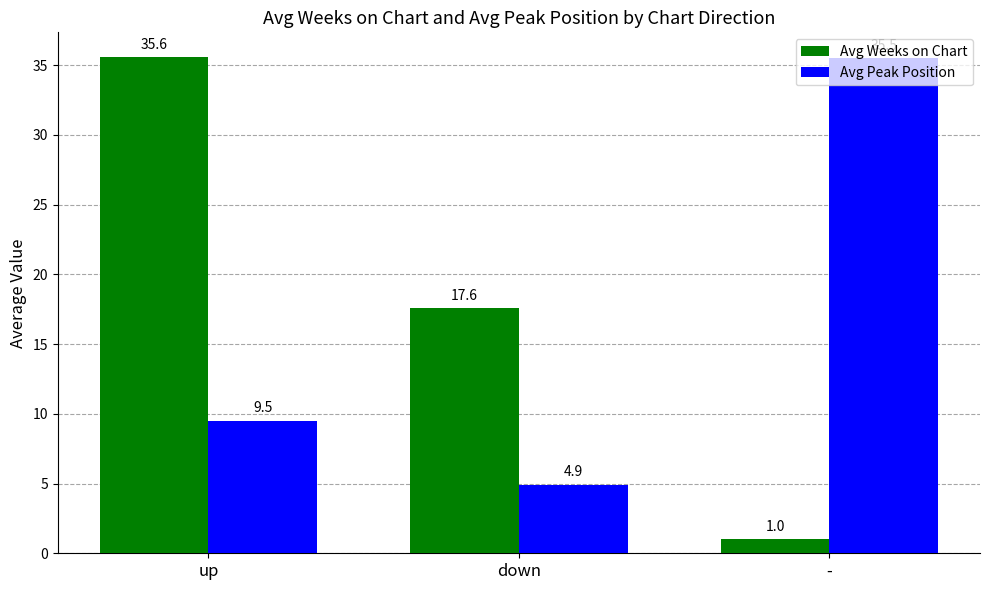

What is the label of the 3rd bar from the right?

up